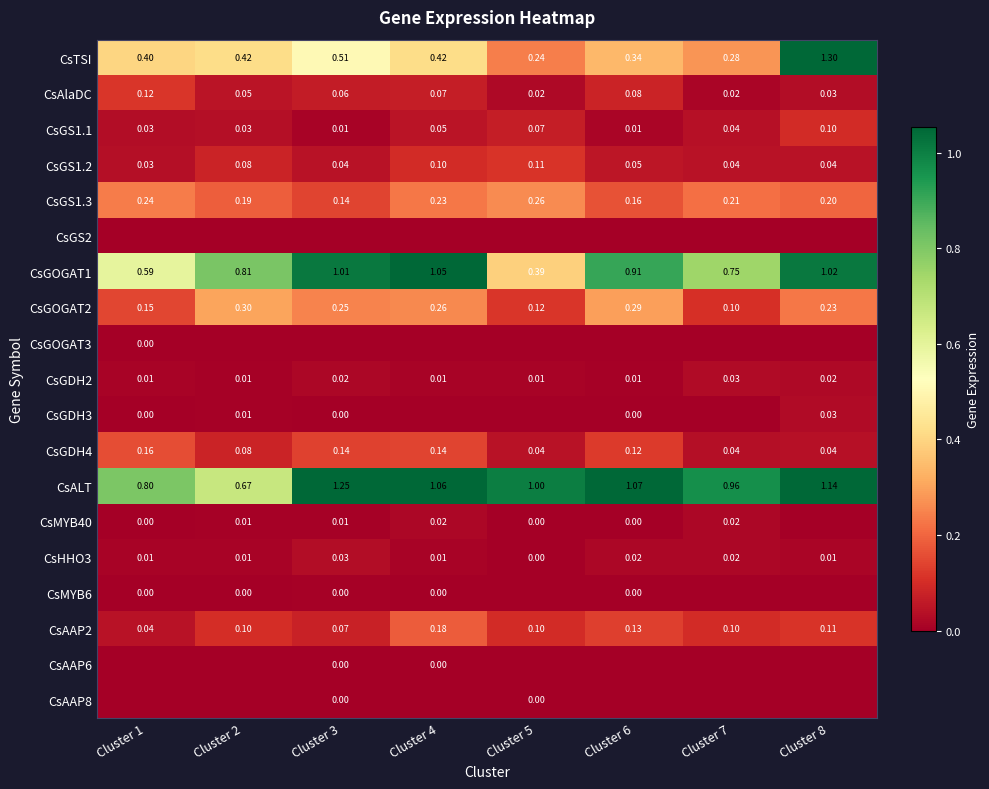

Count the number of data series in this chart.

19